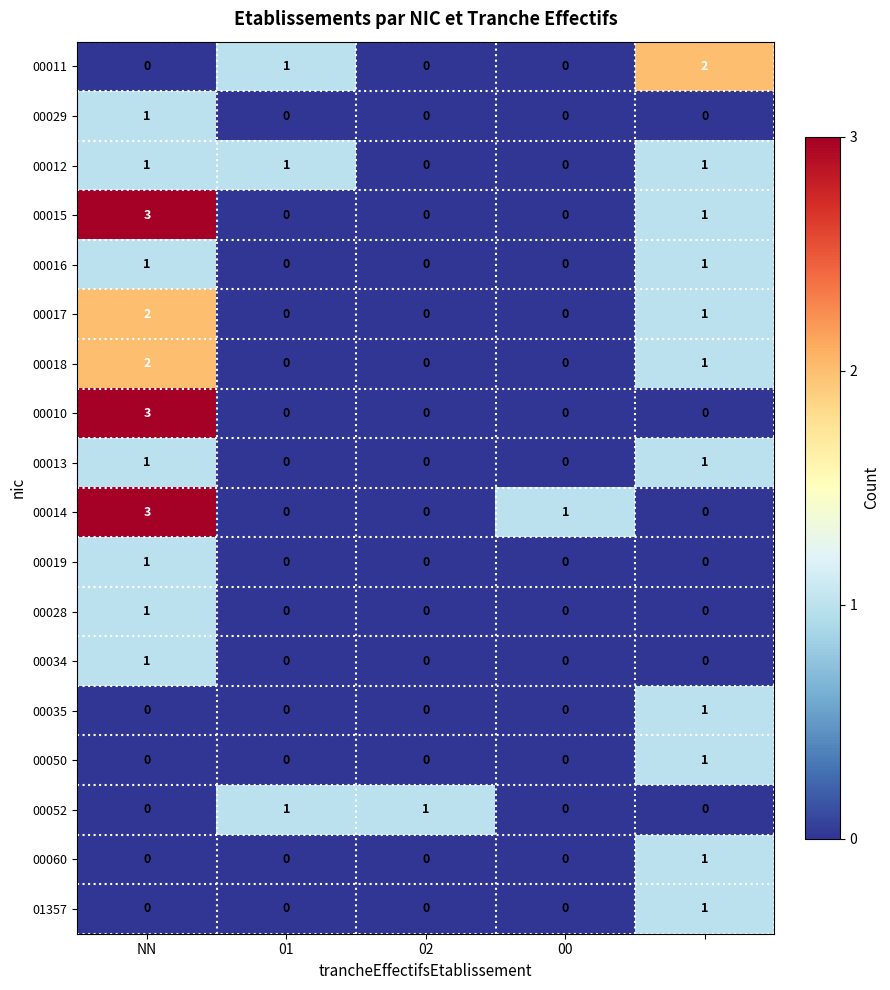

What is the sum of all 00014 values?

4